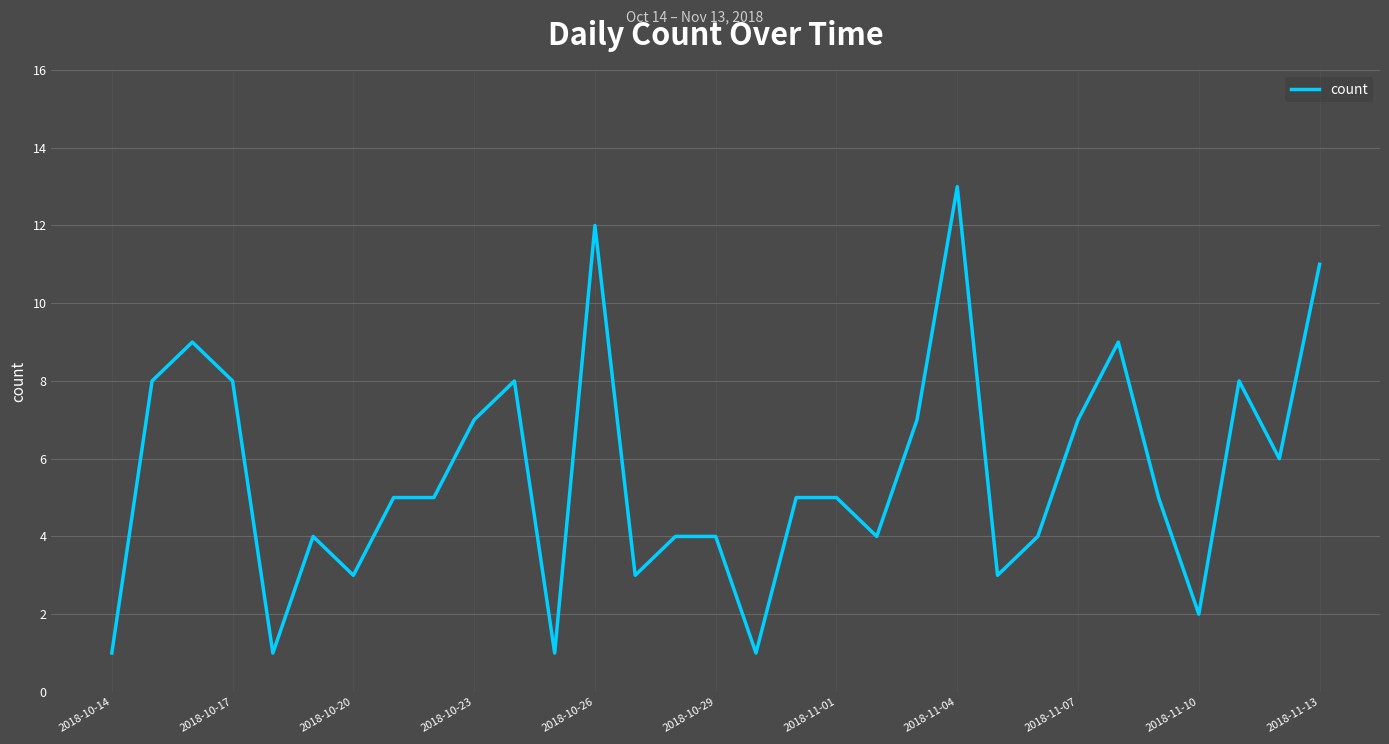

What is the maximum value shown in the chart?

13